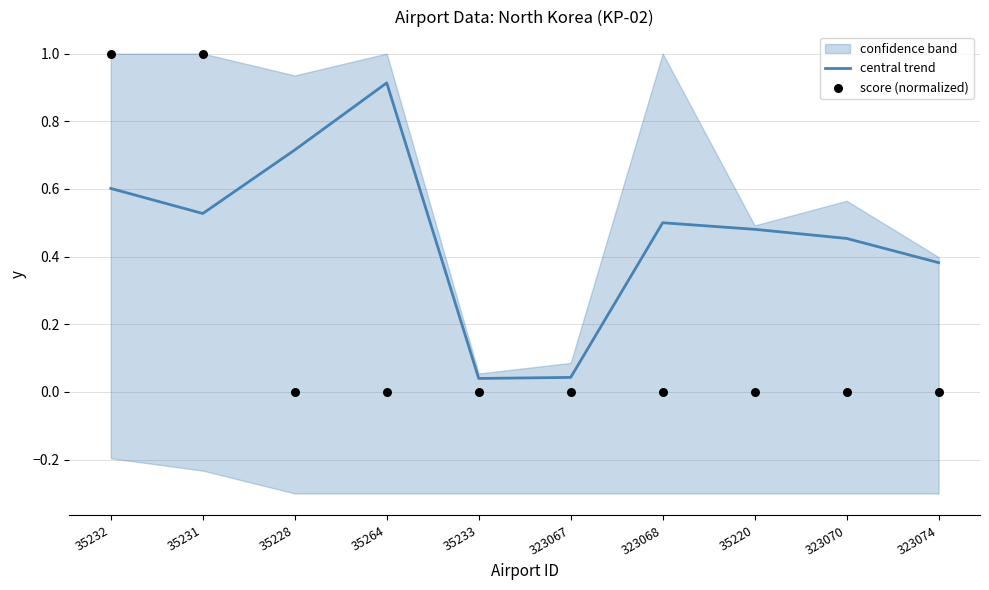

Which series has the largest total across all categories?

central trend